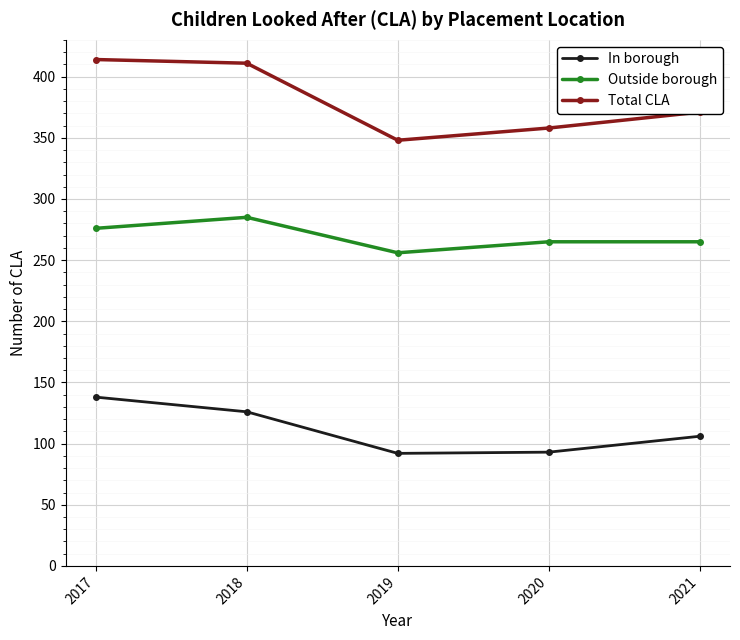

What is the total value across all series at 2017?

828